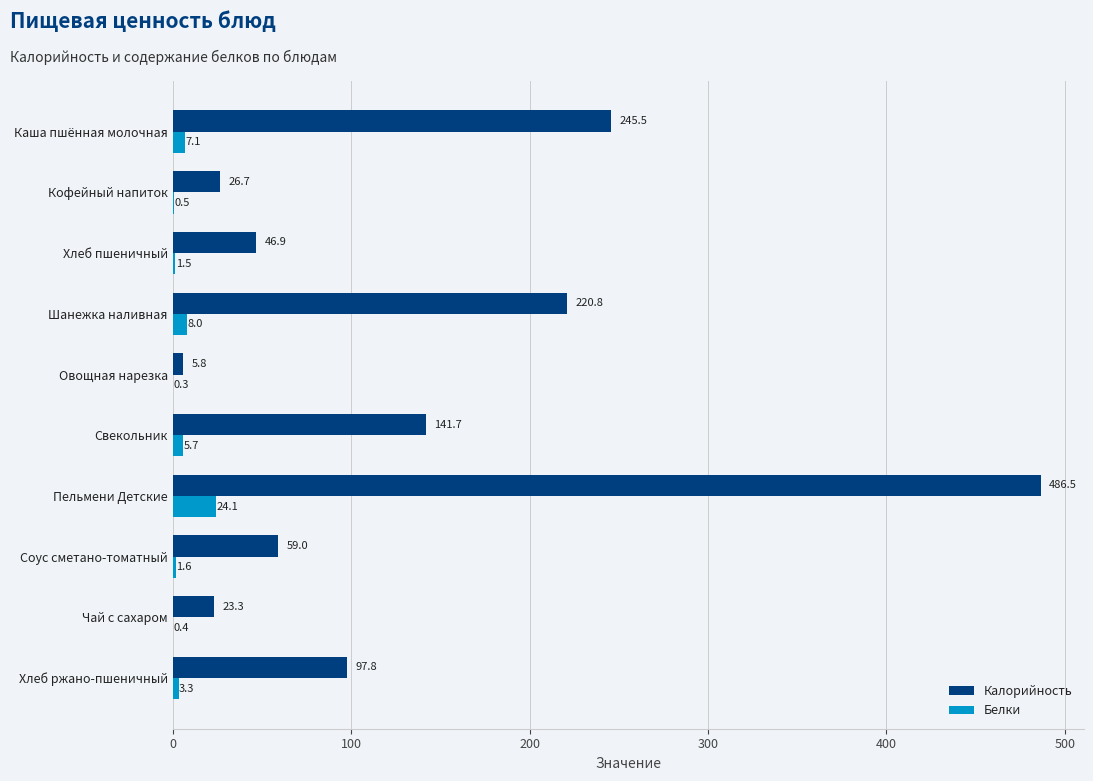

What is the highest value of the Белки series?

24.1